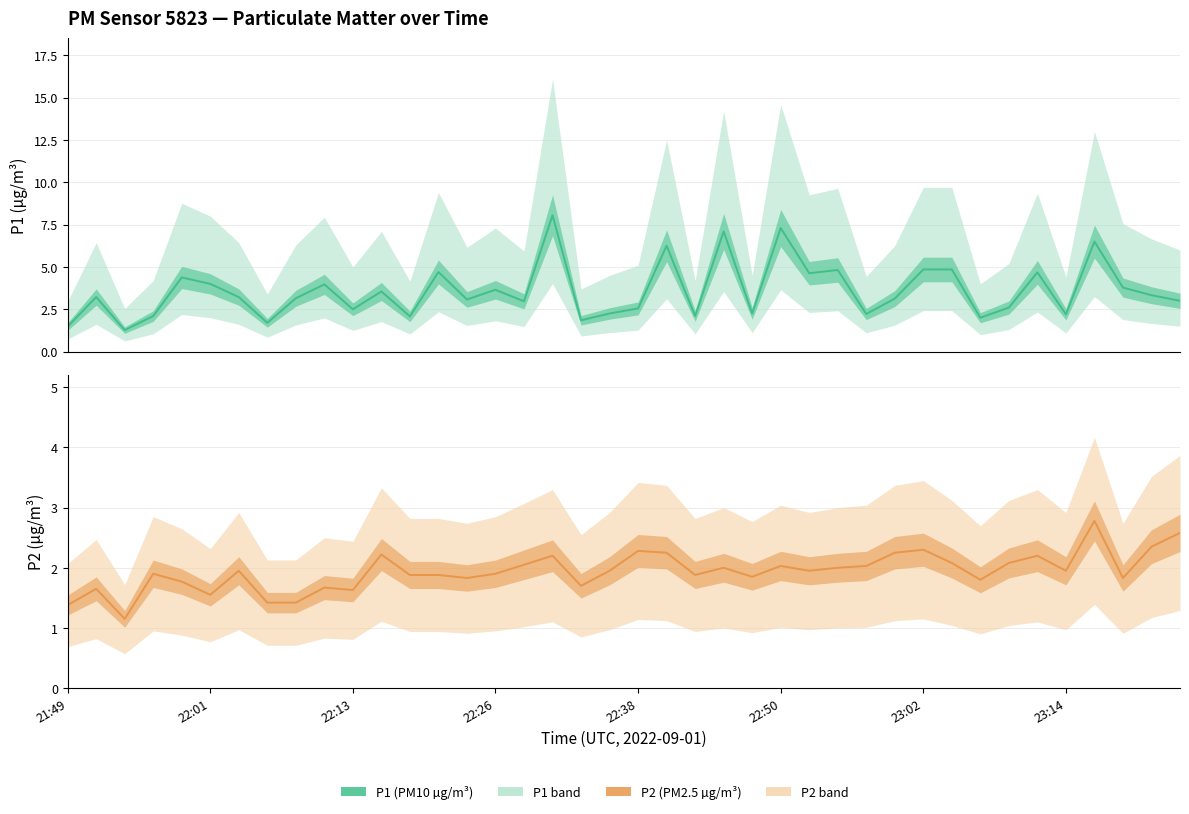

List the series in order of their overall mean, lowest first.

P2, P1